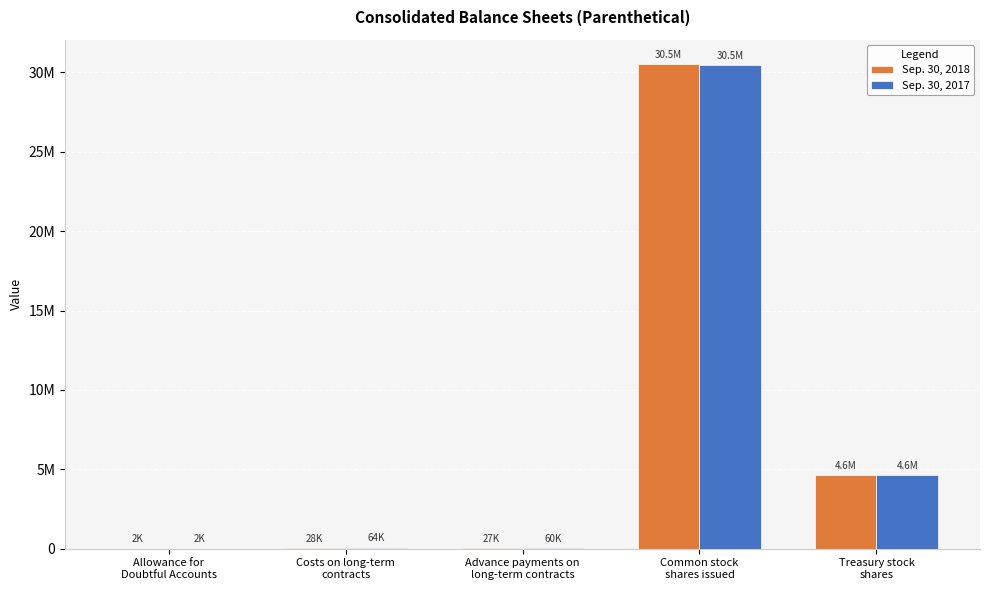

What is the difference between the maximum and second lowest values in the Sep. 30, 2018 series?

30508093